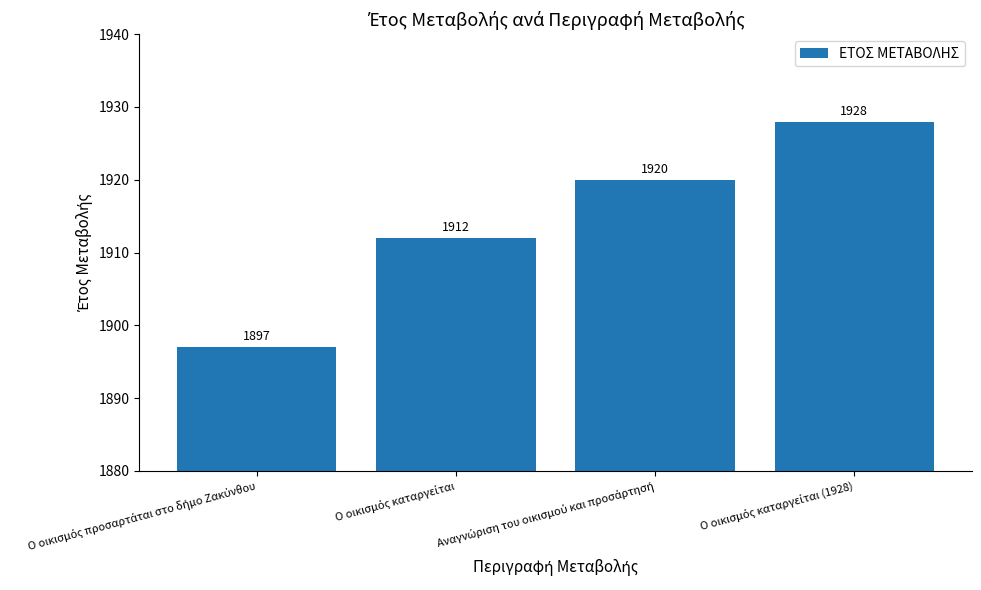

Count the values in the range 1912 to 1928.

3